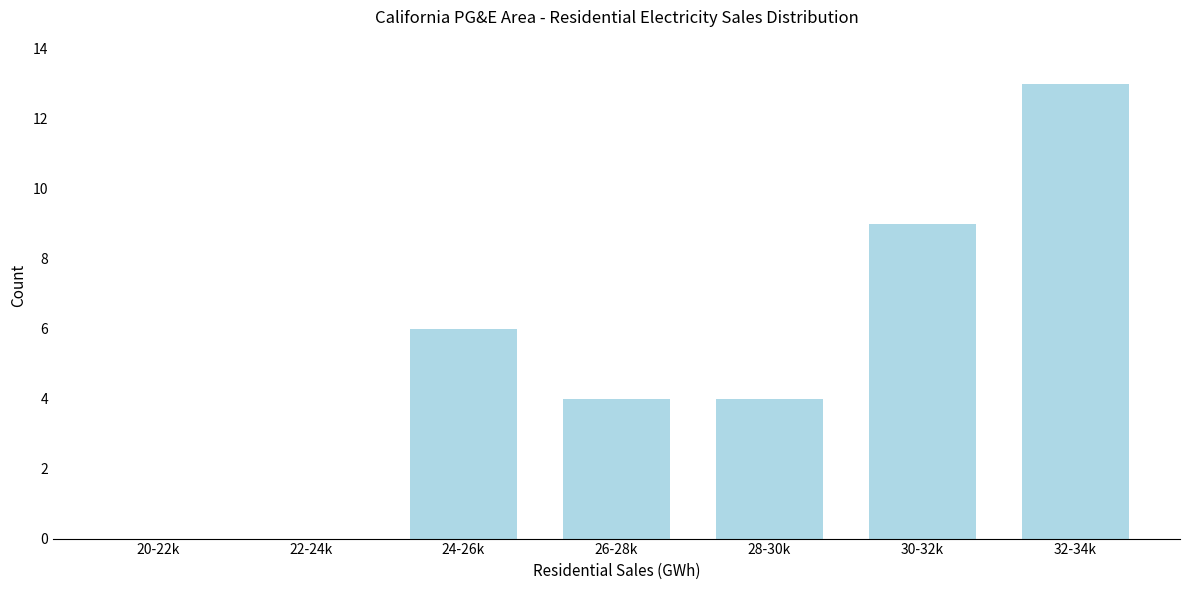

Reading right to left, extract all data points from this chart.

32-34k=13	30-32k=9	28-30k=4	26-28k=4	24-26k=6	22-24k=0	20-22k=0